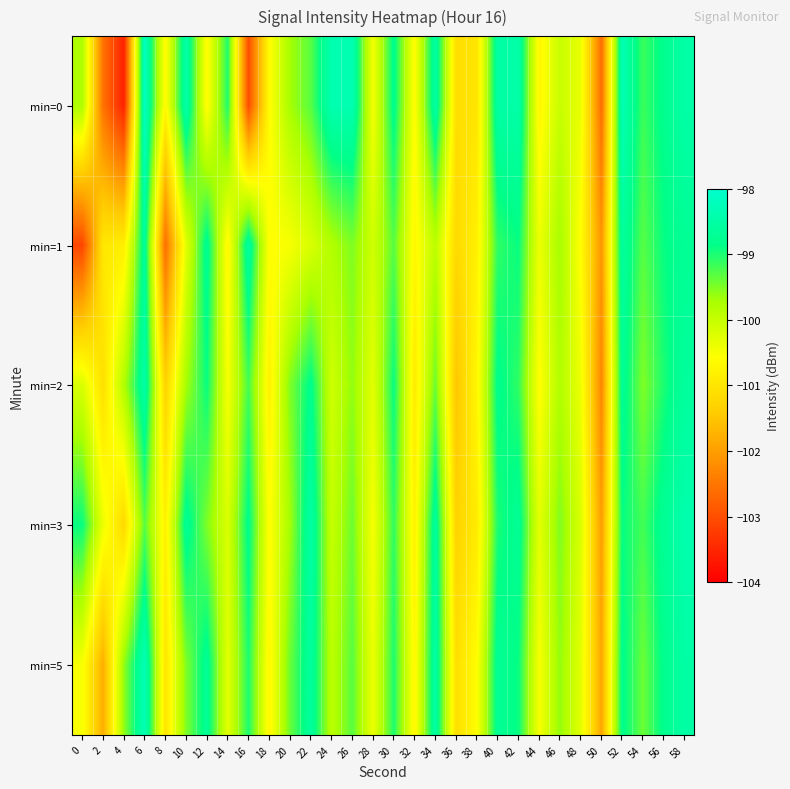

Reading right to left, extract all data points from this chart.

min=0: 58=-98.5	56=-98.8	54=-99.2	52=-98.3	50=-102.6	48=-100.4	46=-100.0	44=-100.7	42=-98.5	40=-98.5	38=-101.0	36=-101.1	34=-98.5	32=-100.6	30=-98.8	28=-100.5	26=-98.4	24=-98.4	22=-99.3	20=-99.7	18=-100.6	16=-103.0	14=-99.0	12=-100.6	10=-98.4	8=-100.7	6=-98.2	4=-103.6	2=-102.6	0=-99.8
min=1: 58=-98.7	56=-98.9	54=-99.3	52=-98.6	50=-102.1	48=-100.6	46=-99.7	44=-100.4	42=-98.9	40=-99.1	38=-100.8	36=-101.2	34=-99.9	32=-100.7	30=-99.3	28=-100.1	26=-99.5	24=-99.8	22=-100.2	20=-100.5	18=-100.6	16=-98.6	14=-100.7	12=-98.7	10=-100.3	8=-102.6	6=-98.6	4=-100.8	2=-101.0	0=-103.1
min=2: 58=-98.6	56=-99.0	54=-99.5	52=-98.7	50=-102.3	48=-100.4	46=-99.8	44=-100.6	42=-99.1	40=-98.8	38=-100.7	36=-101.5	34=-99.4	32=-100.9	30=-98.9	28=-100.3	26=-99.6	24=-100.1	22=-98.8	20=-99.5	18=-100.8	16=-99.2	14=-100.5	12=-98.9	10=-99.7	8=-101.3	6=-98.5	4=-99.8	2=-101.1	0=-100.2
min=3: 58=-98.4	56=-98.7	54=-99.2	52=-98.9	50=-102.0	48=-100.2	46=-99.5	44=-100.3	42=-98.7	40=-99.0	38=-100.9	36=-101.3	34=-98.6	32=-100.8	30=-99.1	28=-100.5	26=-99.4	24=-100.0	22=-98.5	20=-99.7	18=-100.6	16=-98.8	14=-100.2	12=-99.5	10=-98.7	8=-100.8	6=-99.3	4=-101.2	2=-100.4	0=-98.9
min=5: 58=-98.5	56=-98.8	54=-99.4	52=-98.8	50=-101.9	48=-100.3	46=-99.6	44=-100.5	42=-98.9	40=-98.7	38=-100.6	36=-101.1	34=-98.5	32=-100.7	30=-99.0	28=-100.4	26=-99.3	24=-99.9	22=-98.6	20=-99.4	18=-100.7	16=-99.0	14=-100.3	12=-98.7	10=-99.5	8=-101.0	6=-98.3	4=-99.6	2=-101.8	0=-100.5